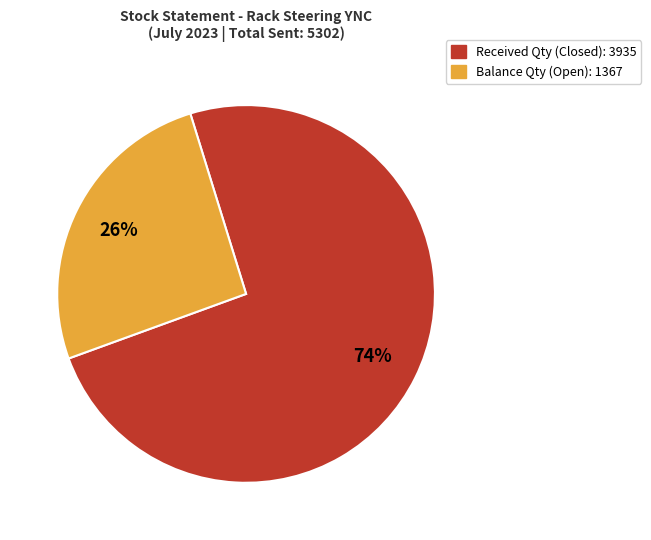

To the nearest percent, what is the difference between the largest and smallest slice percentages?

48%